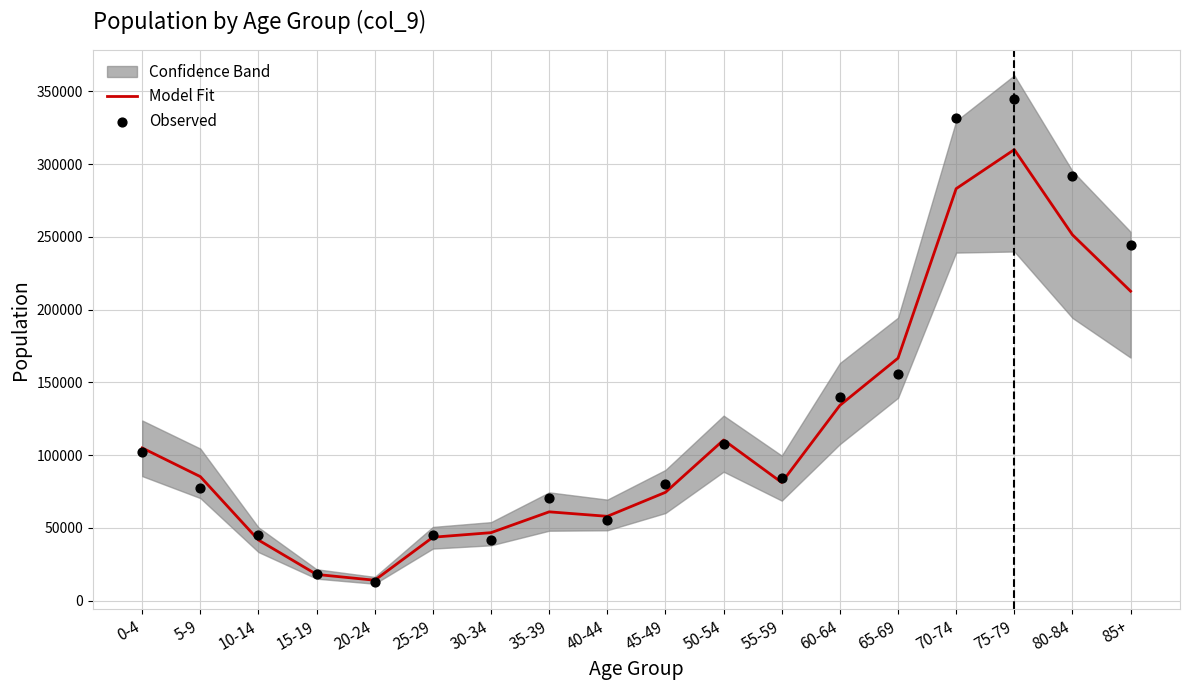

Which series has the largest total across all categories?

Observed